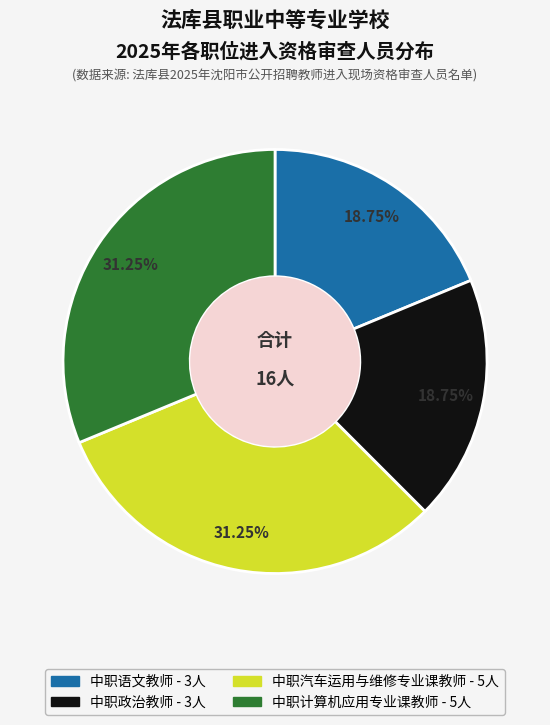

Is there a majority slice in this chart?

No